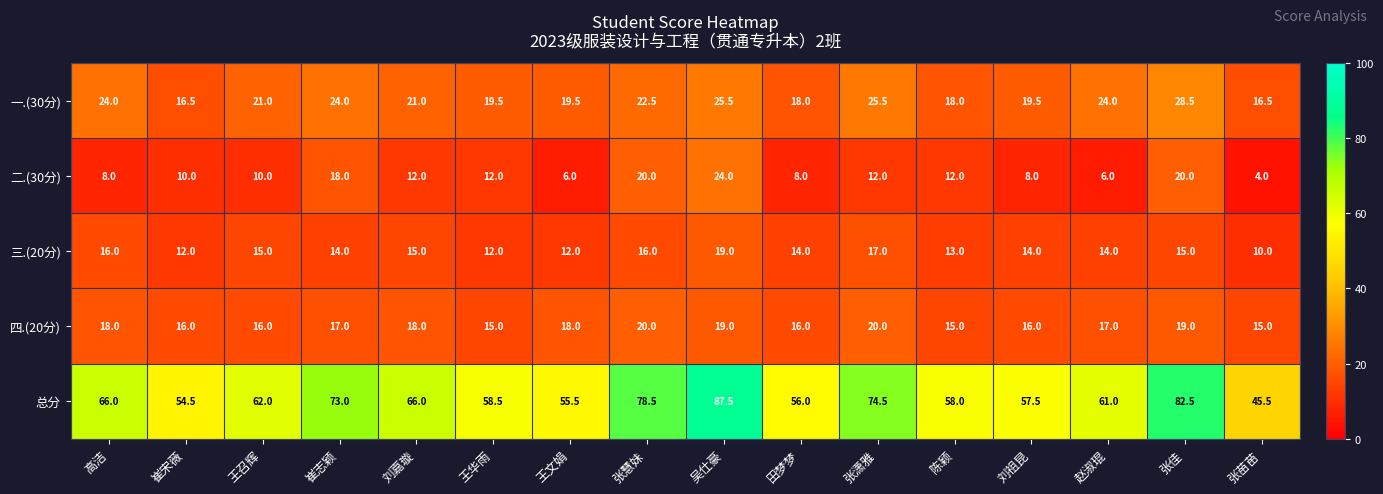

What is the sum of the 总分 values at 王文娟 and 陈颖?

113.5